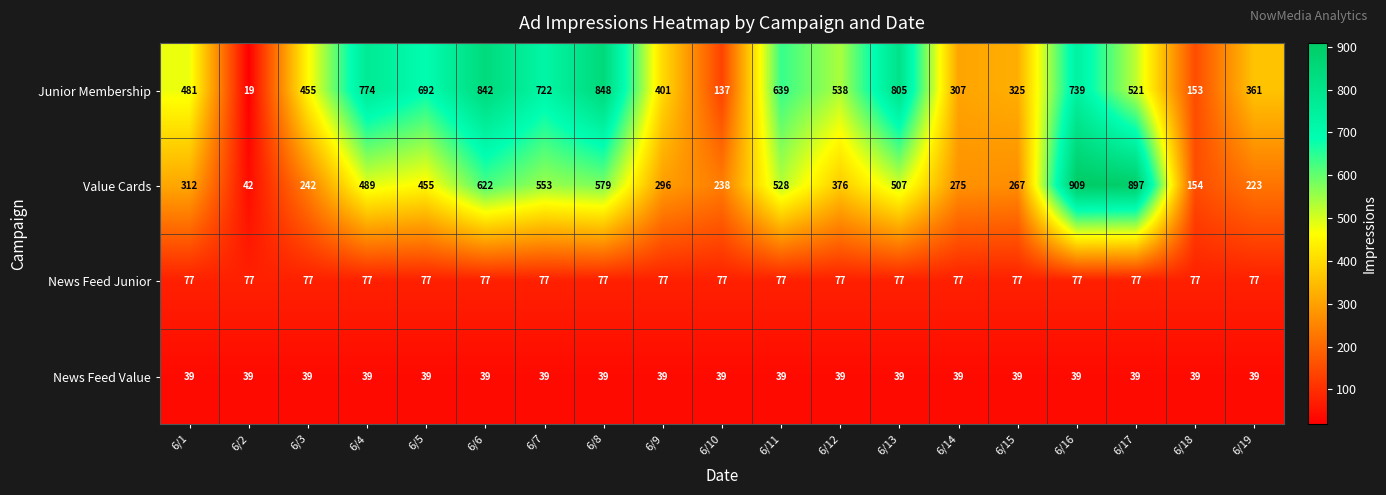

Where is Value Cards nearest to the value 475?

6/4